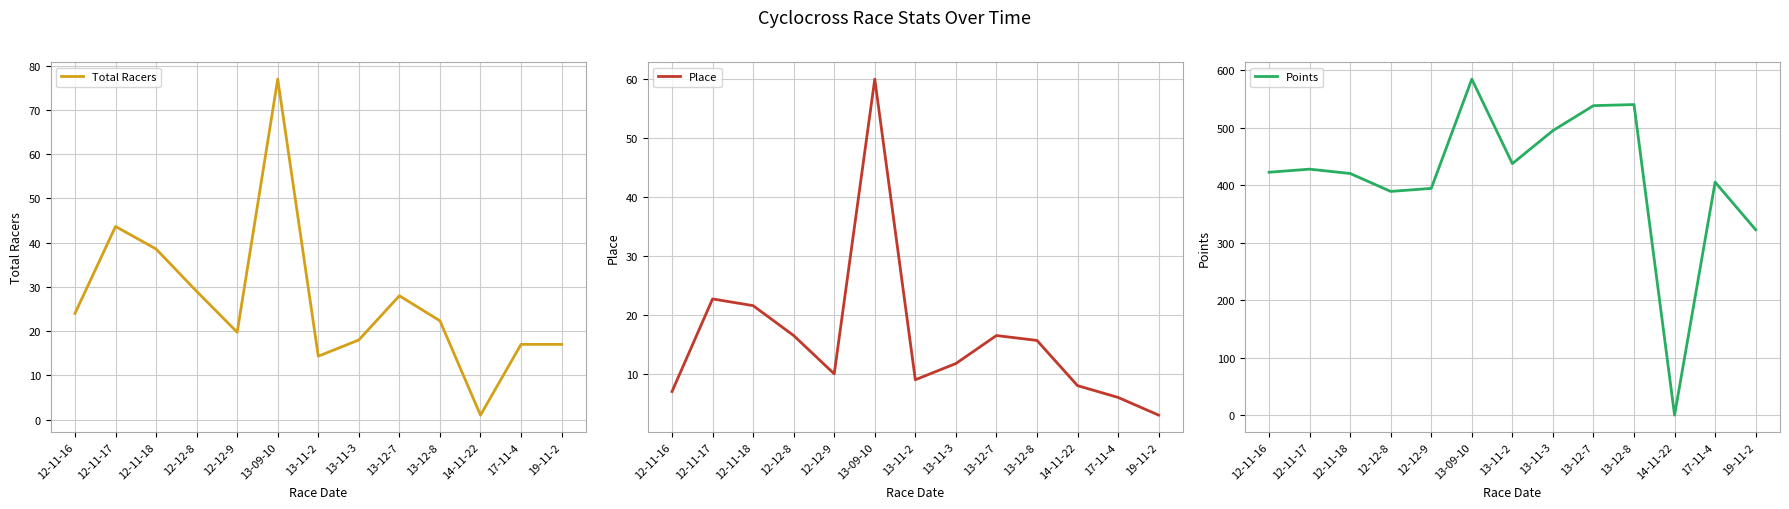

In Place, how many points are higher than both neighbors (excluding endpoints)?

3